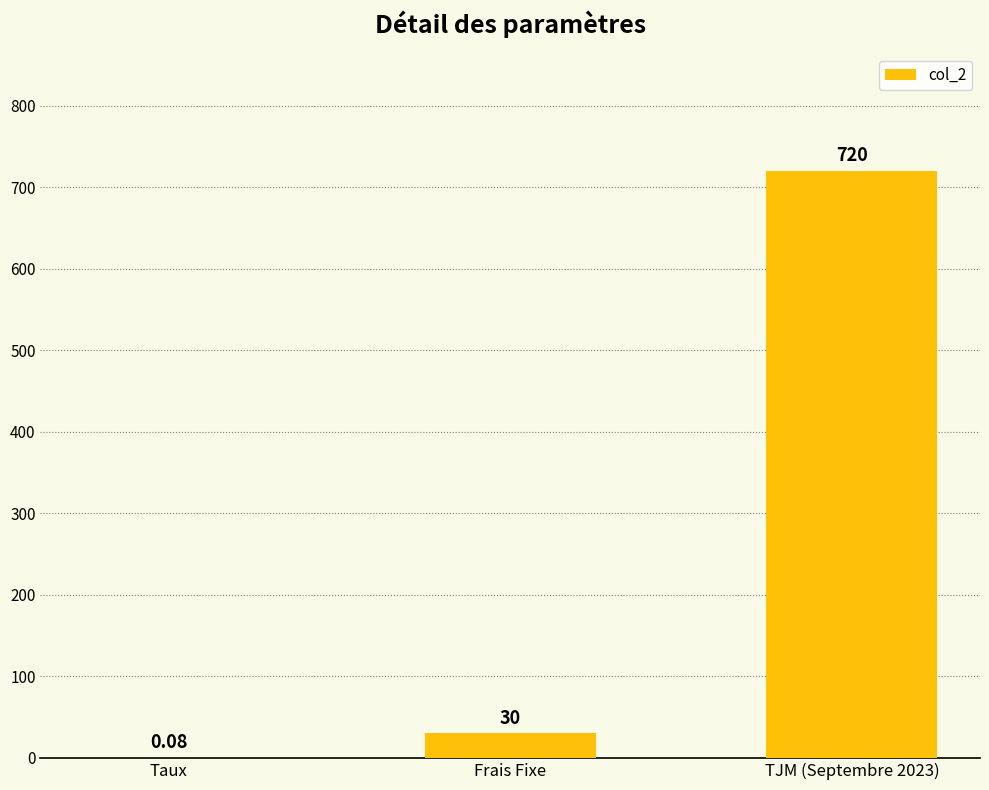

Which has a higher value, Taux or Frais Fixe?

Frais Fixe